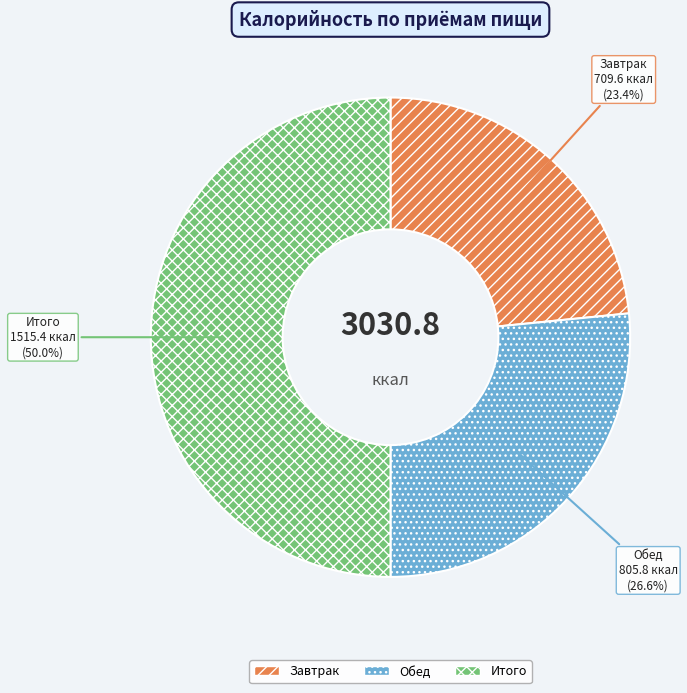

Approximately how many times larger is the value at Обед compared to Итого?

0.5